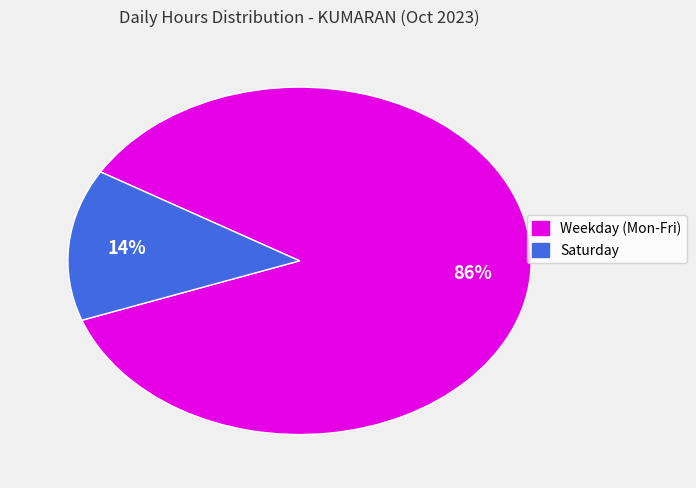

How many segments does this pie chart have?

2